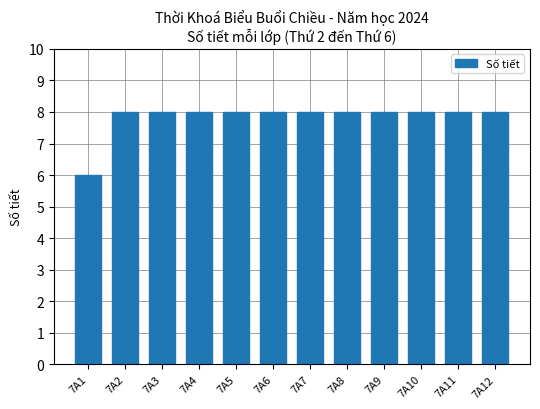

How many series are shown in this chart?

1